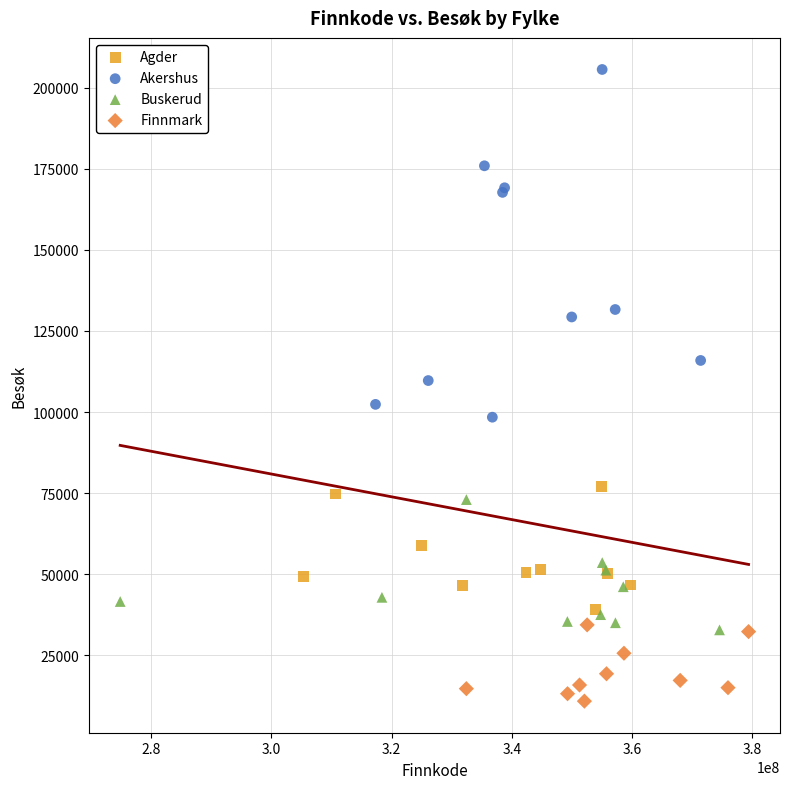

Which series contains the highest Y value?

Akershus